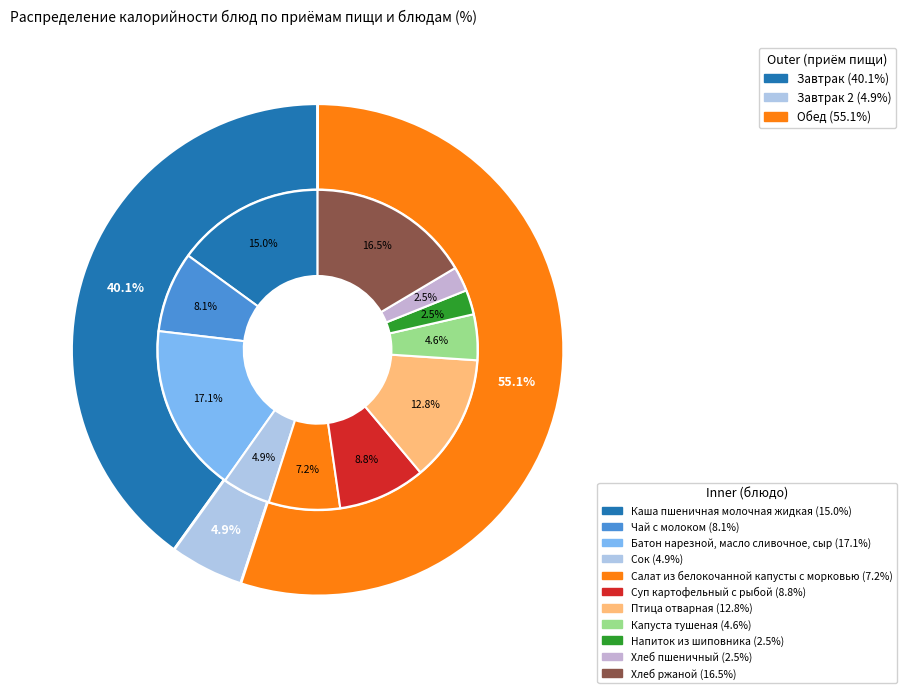

Combined, what portion of the pie is Напиток из шиповника and Сок?

7.4%